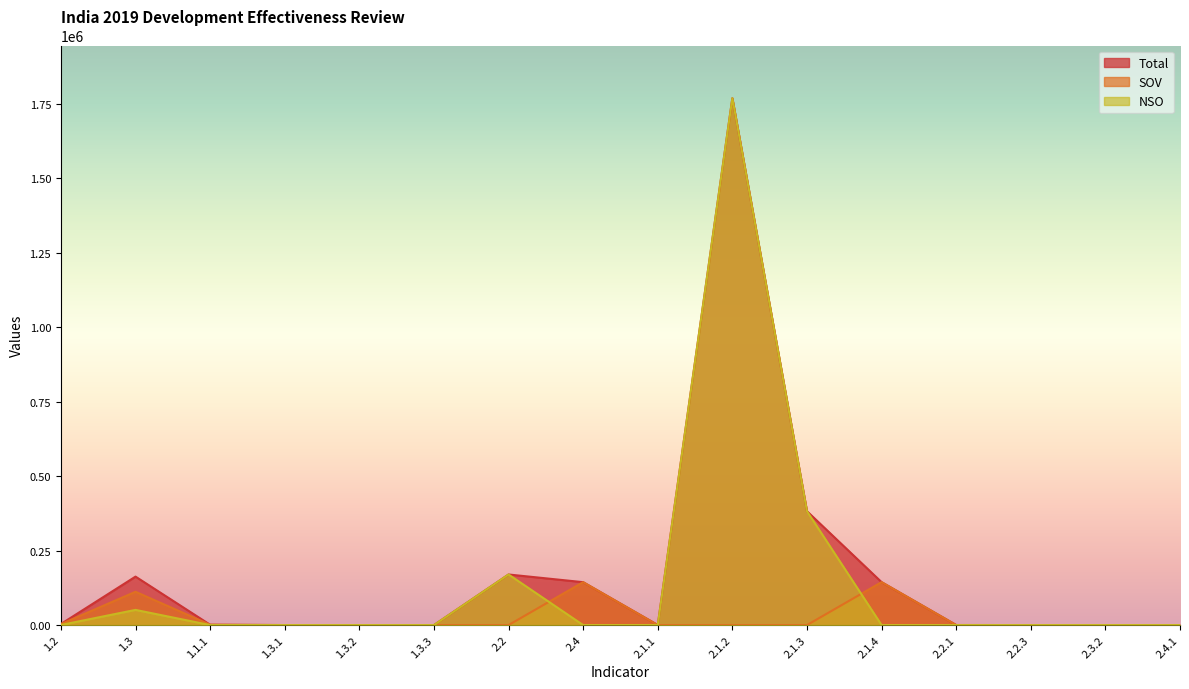

Rank the categories by SOV value from highest to lowest.

2.1.4, 2.4, 1.3, 1.2, 1.1.1, 2.2.1, 2.1.1, 1.3.1, 2.4.1, 2.3.2, 1.3.2, 1.3.3, 2.2, 2.1.2, 2.1.3, 2.2.3